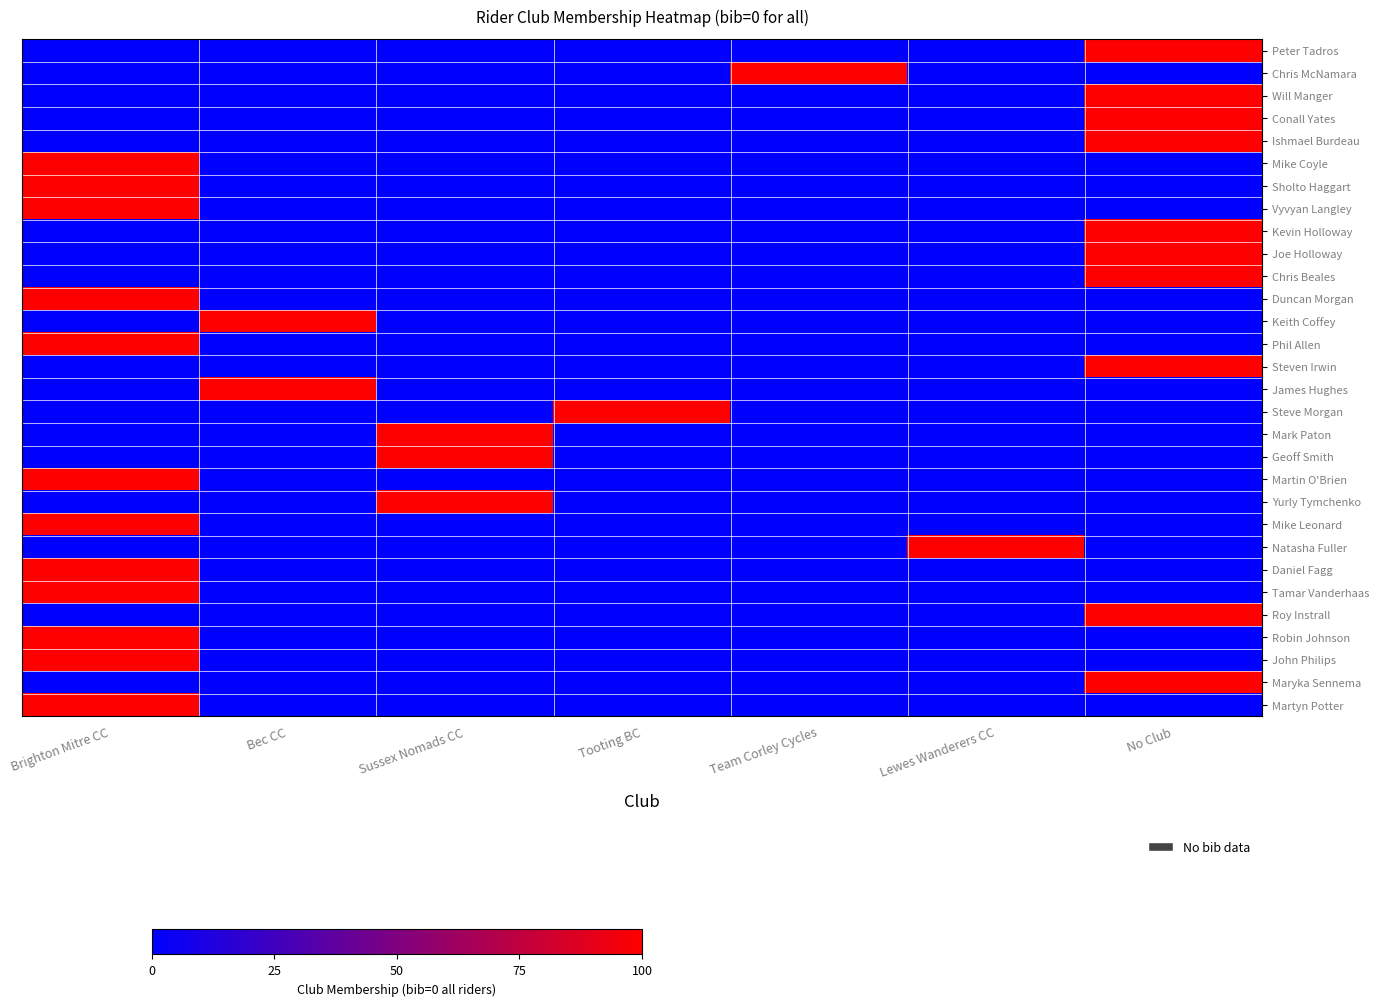

Which category has the highest value across all series?

No Club